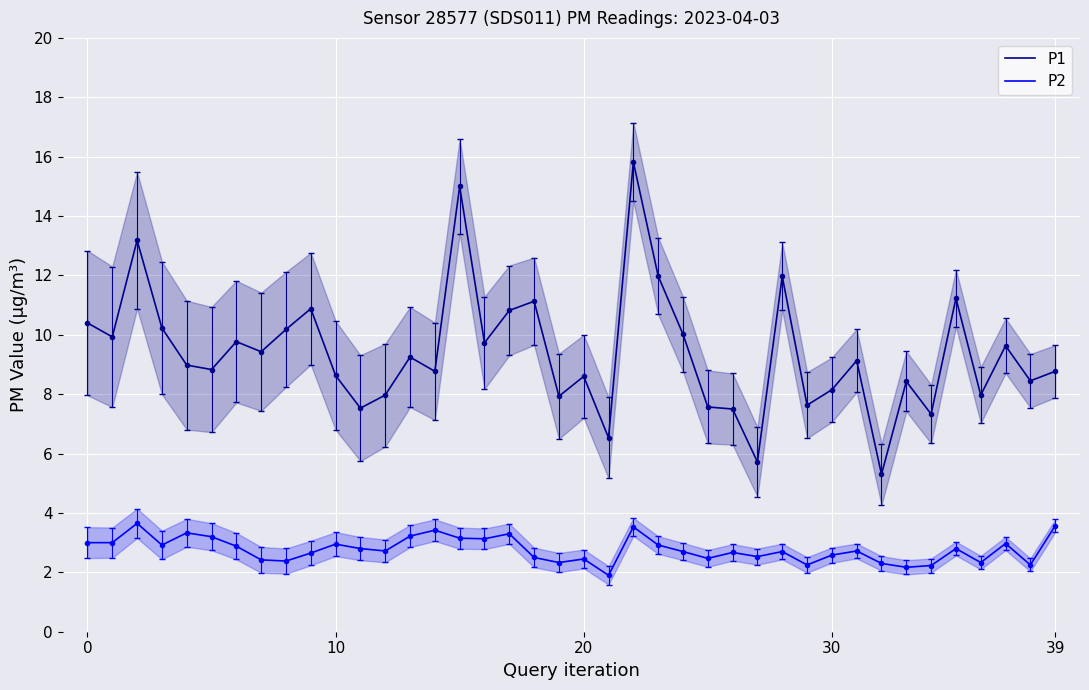

True or false: P2 and P1 cross at least once.

False